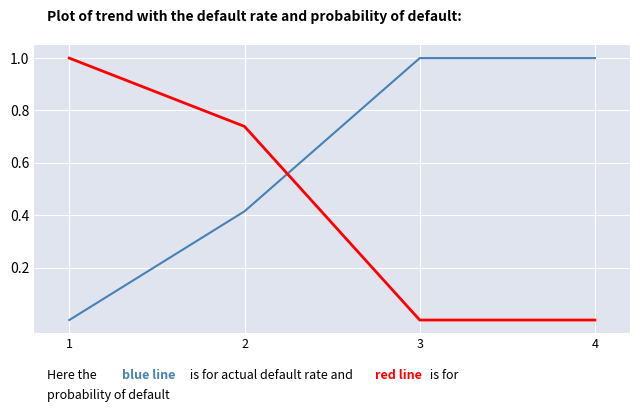

What is the total value across all series at 1?

1.0